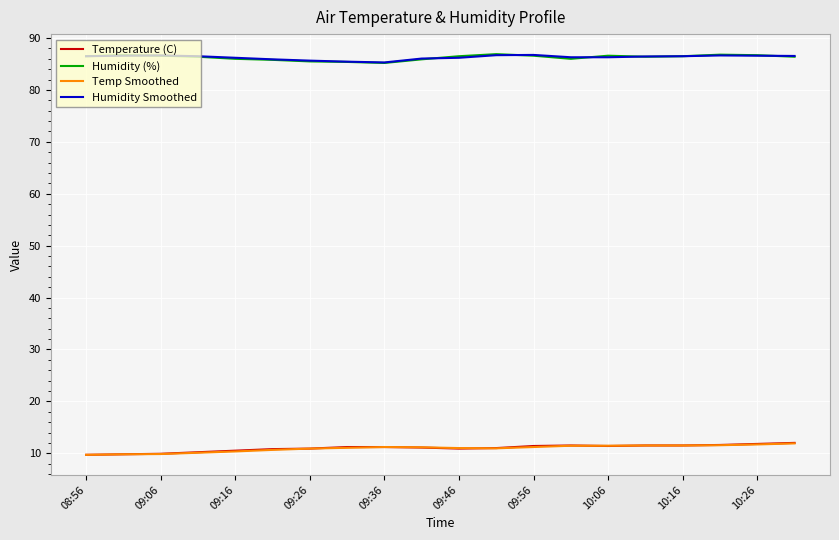

What is the minimum value shown in the chart?

9.7